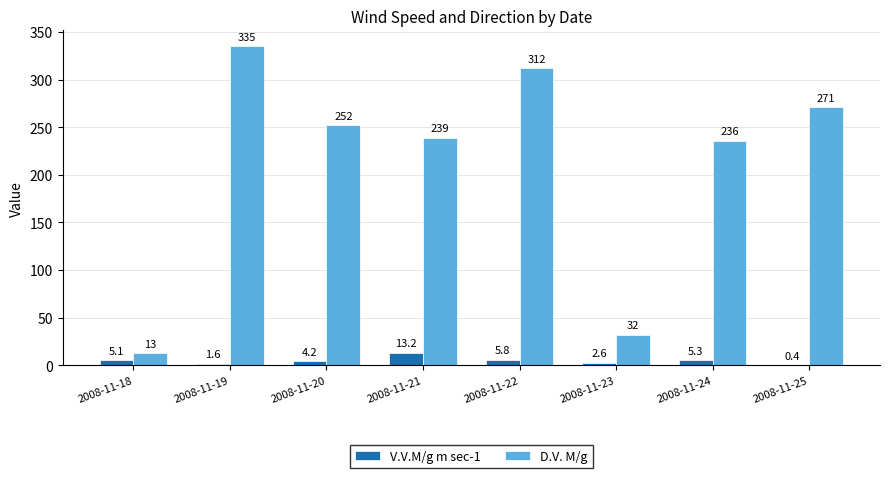

Is it true that V.V.M/g m sec-1 equals 5.3 at 2008-11-24?

True